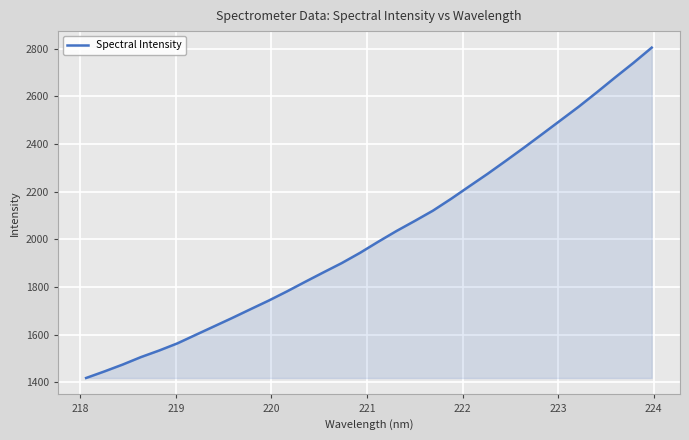

What is the difference between the maximum and minimum values?

1385.5